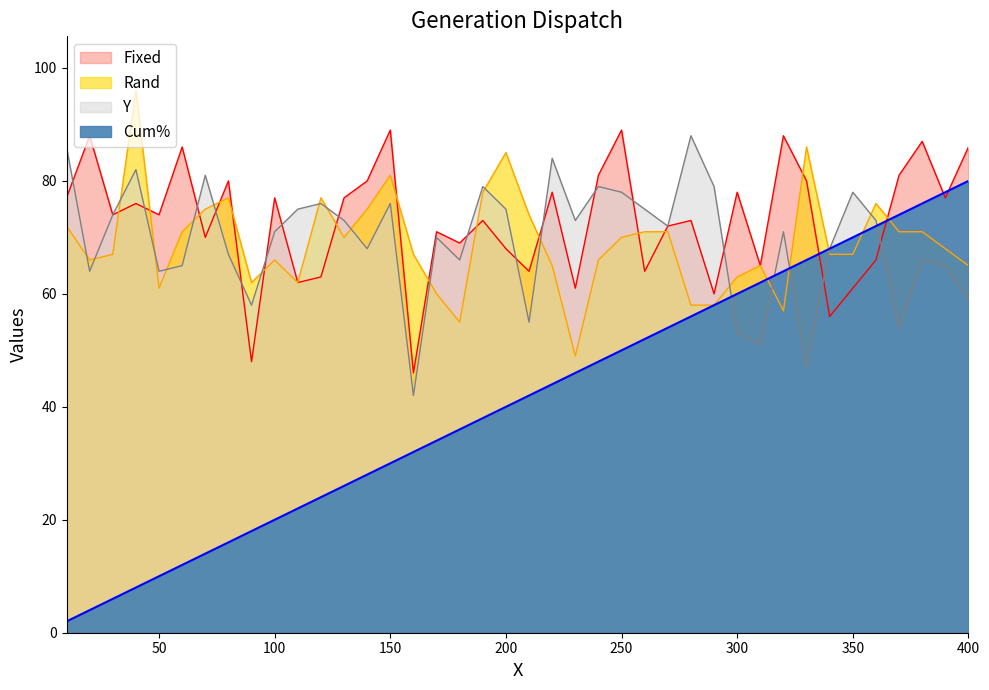

Is the value of Y at 300 greater than the value of Fixed at 390?

No